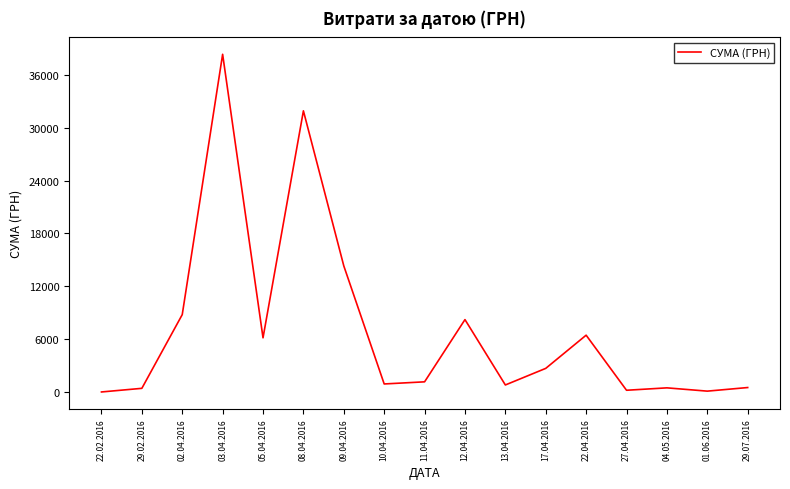

Where is the data nearest to the value 19170?

09.04.2016